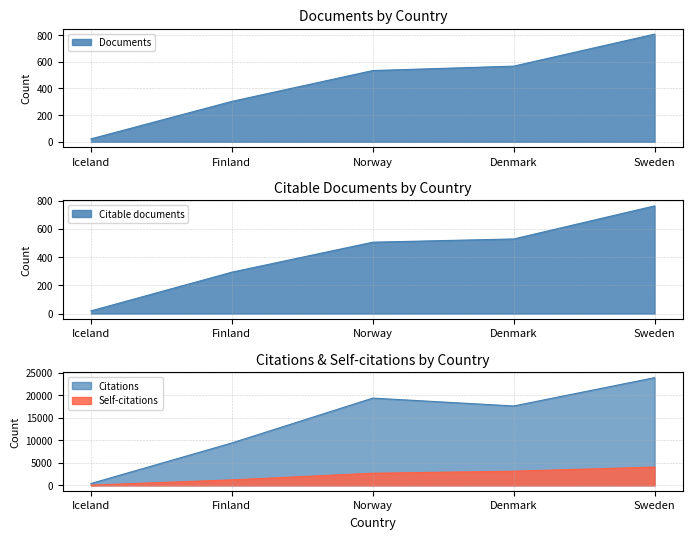

How many values in the Citations series are below 17592?

2